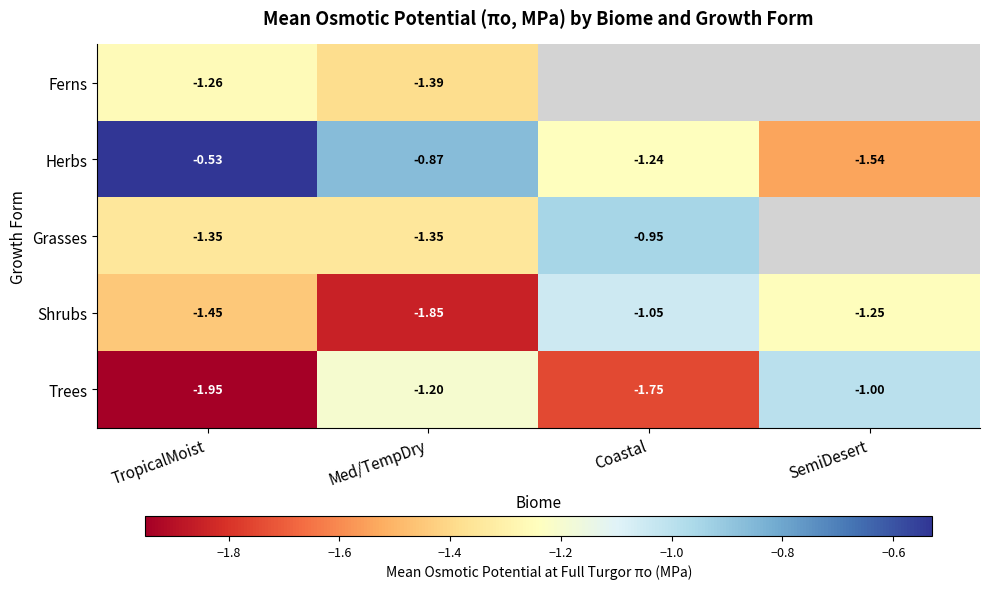

Between Coastal and Med/TempDry, which is larger?

Med/TempDry